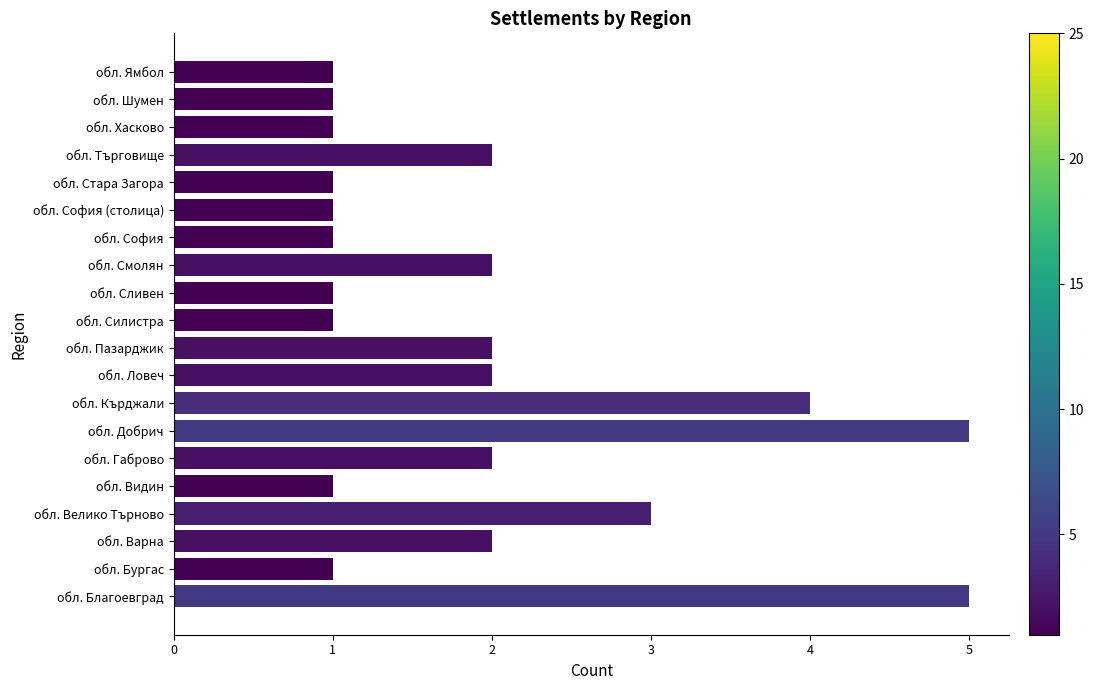

What is the maximum value shown in the chart?

5